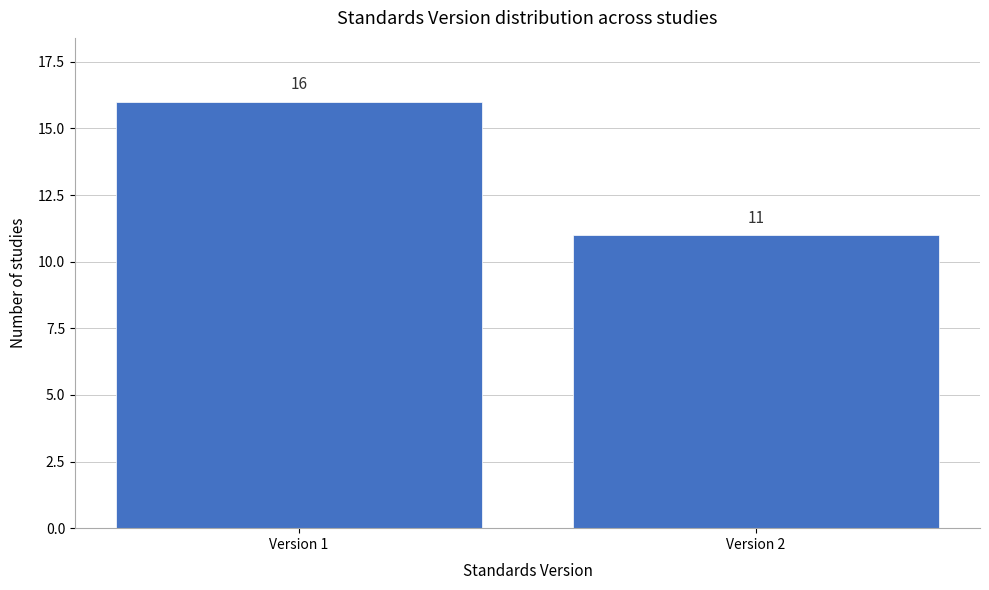

Reading left to right, transcribe all the data shown in this chart.

16	11